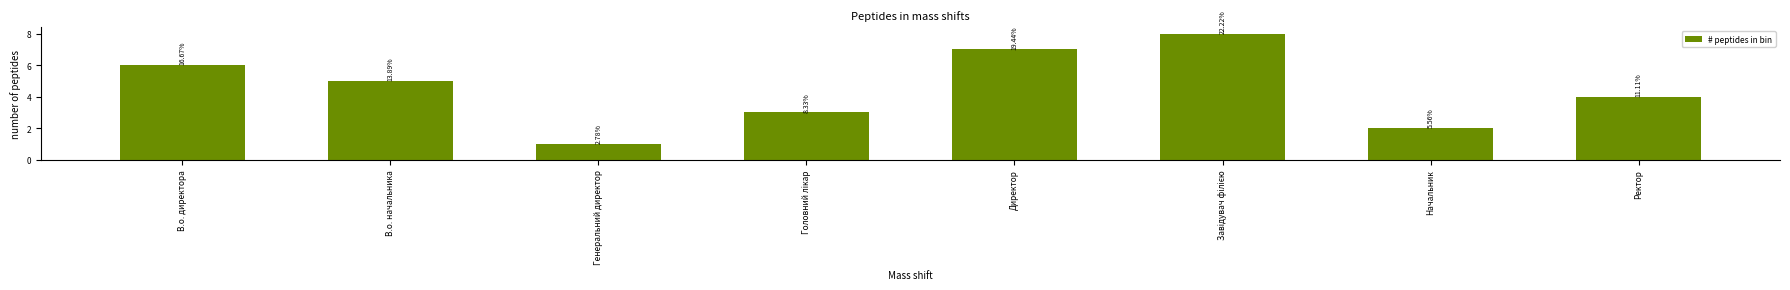

Are the bars horizontal?

No